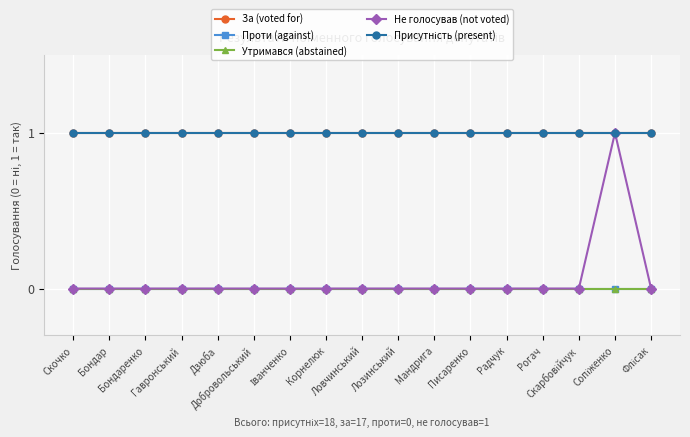

Is this an area chart (filled region under the line)?

No